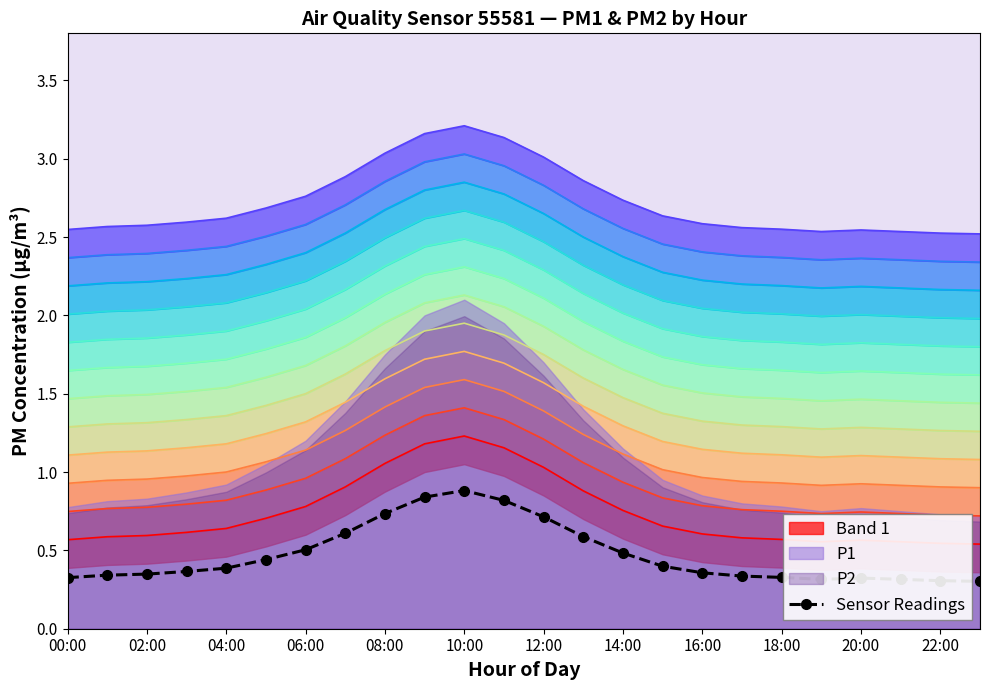

What position from the left is 15?

16